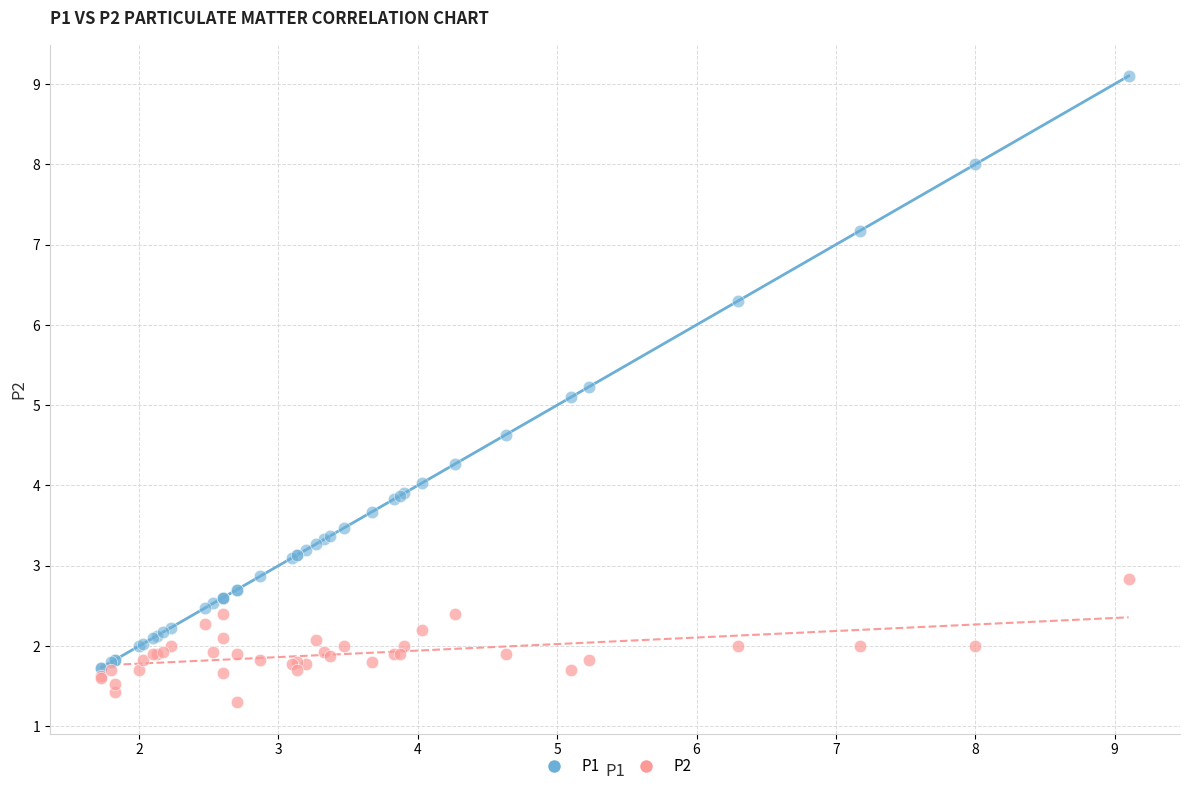

Across all series, what Y value is closest to 5?

5.1